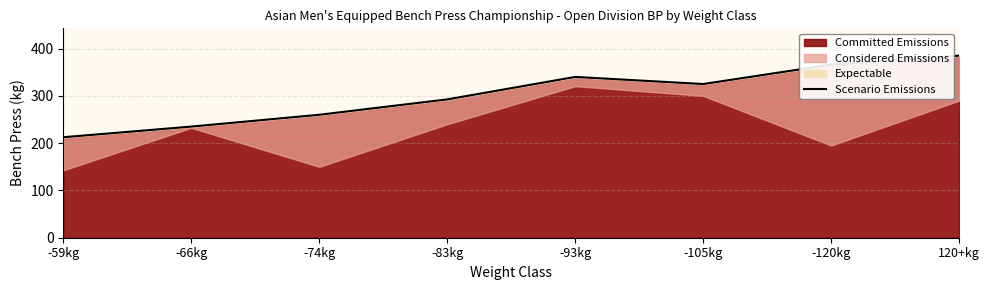

Rank the categories by value from lowest to highest.

-59kg, -66kg, -74kg, -83kg, -105kg, -93kg, -120kg, 120+kg